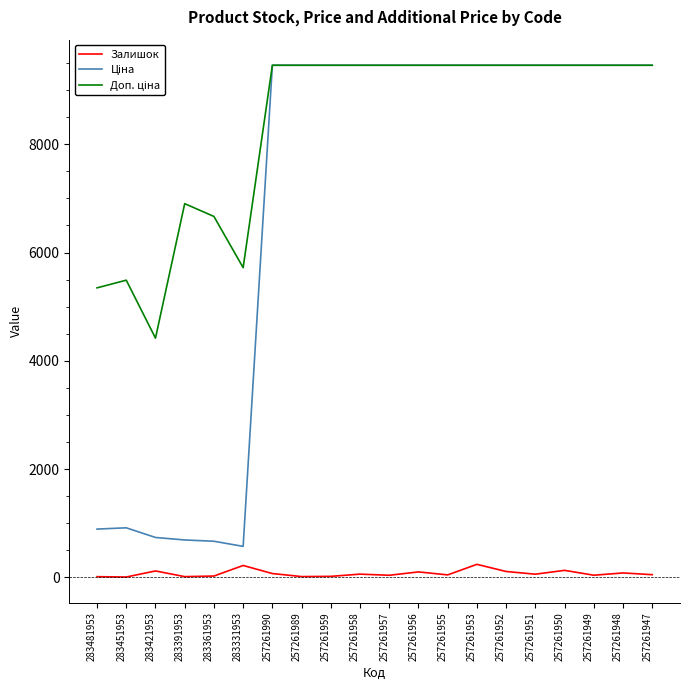

What is the maximum value for Залишок?

240.0